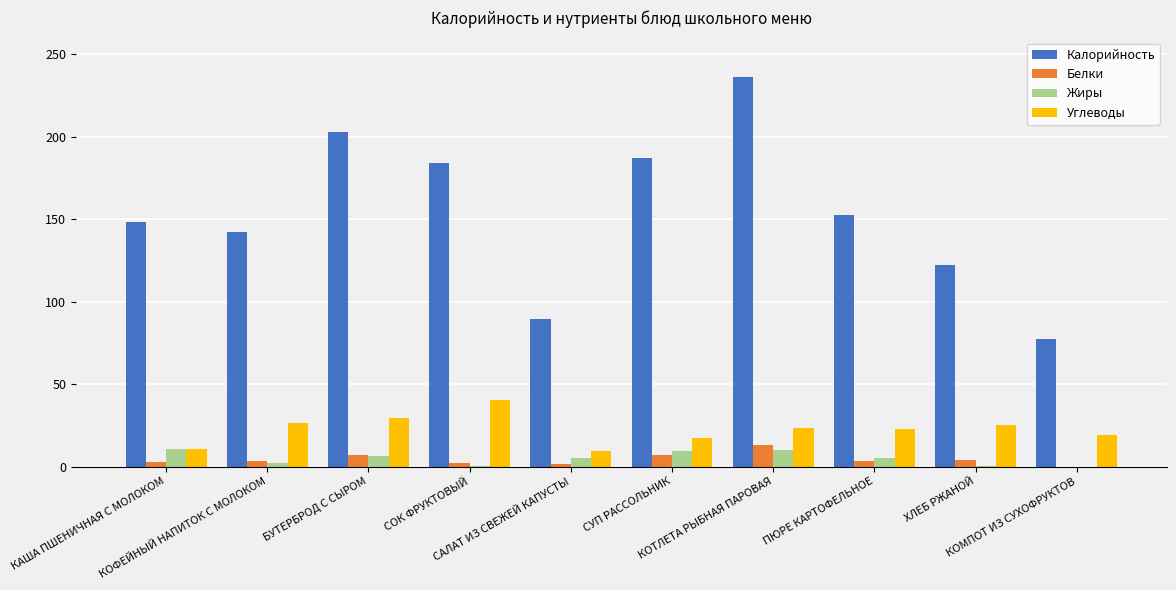

At which label does Калорийность first exceed 152?

БУТЕРБРОД С СЫРОМ